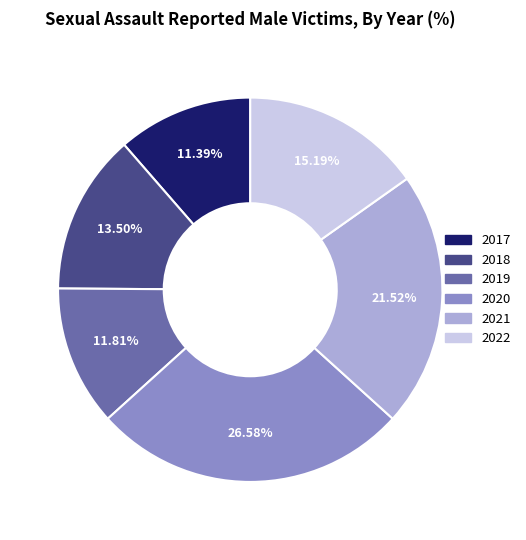

What is the total percentage of 2020 and 2017?

38.0%